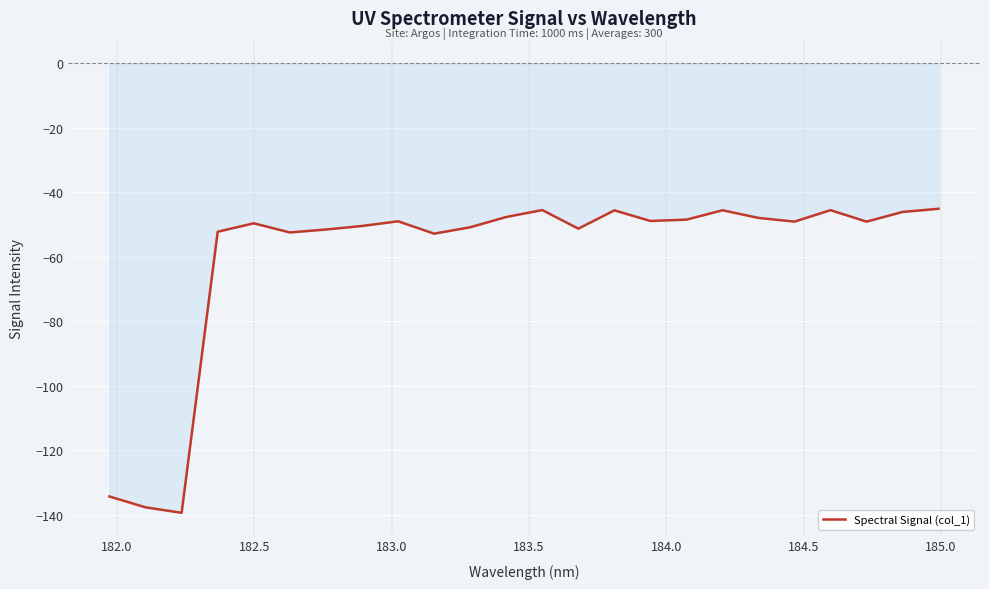

What is the maximum value shown in the chart?

-45.1